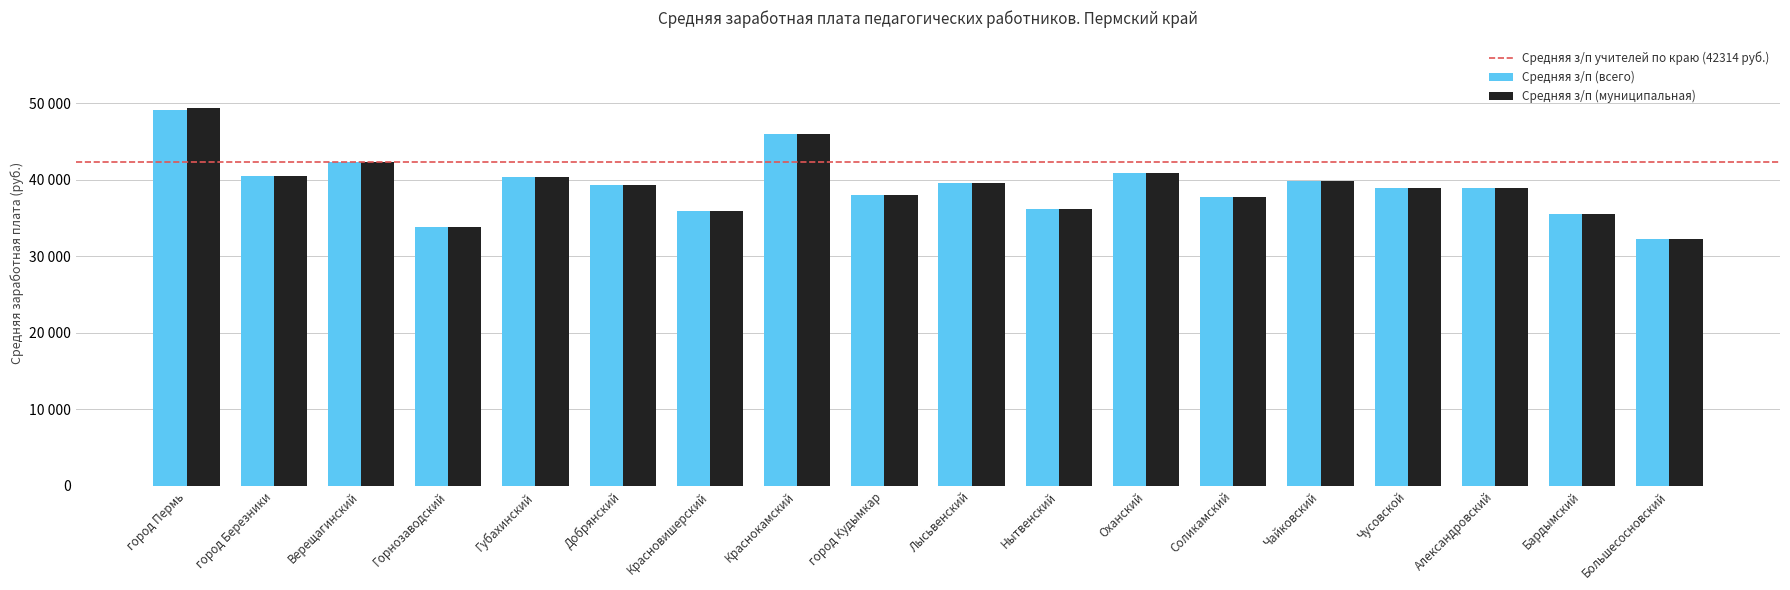

Are the bars horizontal?

No